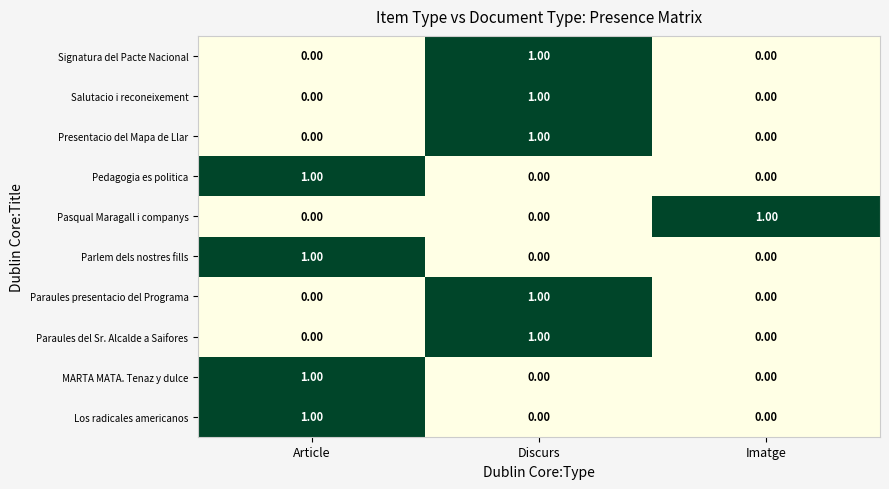

At which label does Pedagogia es politica reach its peak?

Article